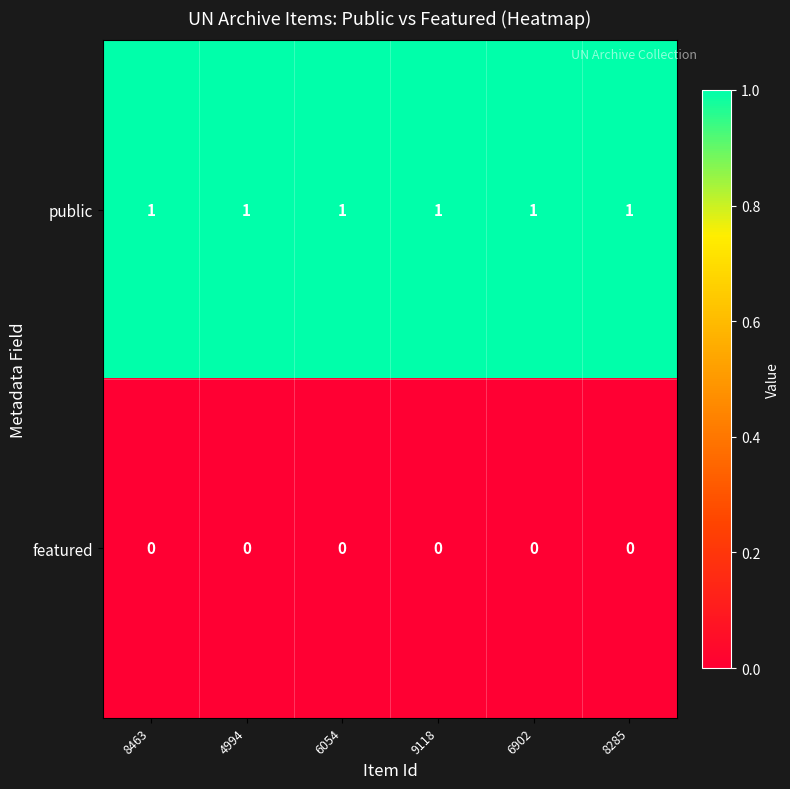

The value of public at 8285 is 0. True or false?

False